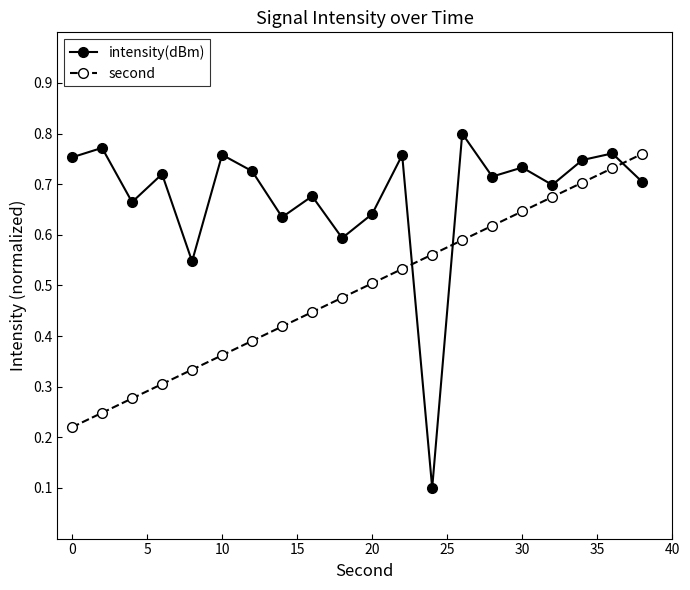

True or false: second has more than 2 points higher than both neighbors.

False